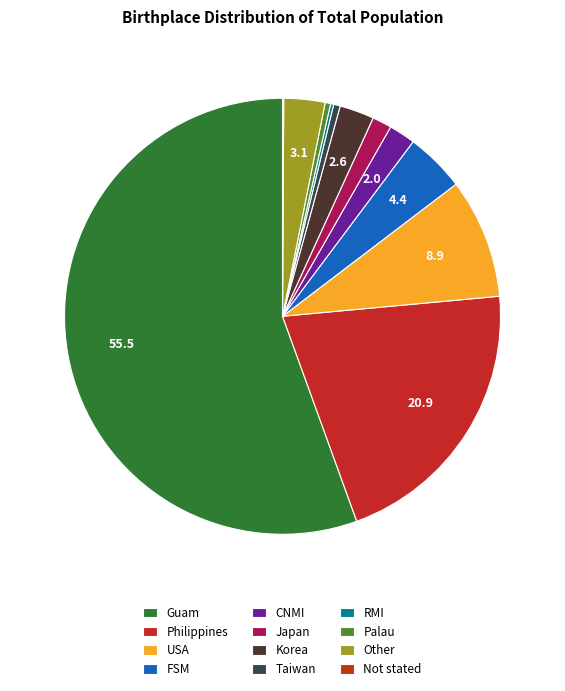

Is Guam the majority of the pie?

Yes